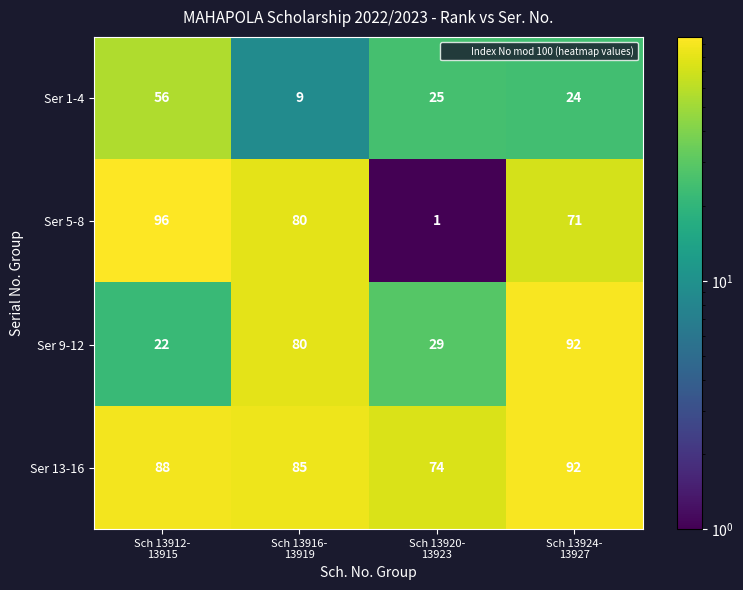

How many data points in Ser 13-16 are less than 88?

2